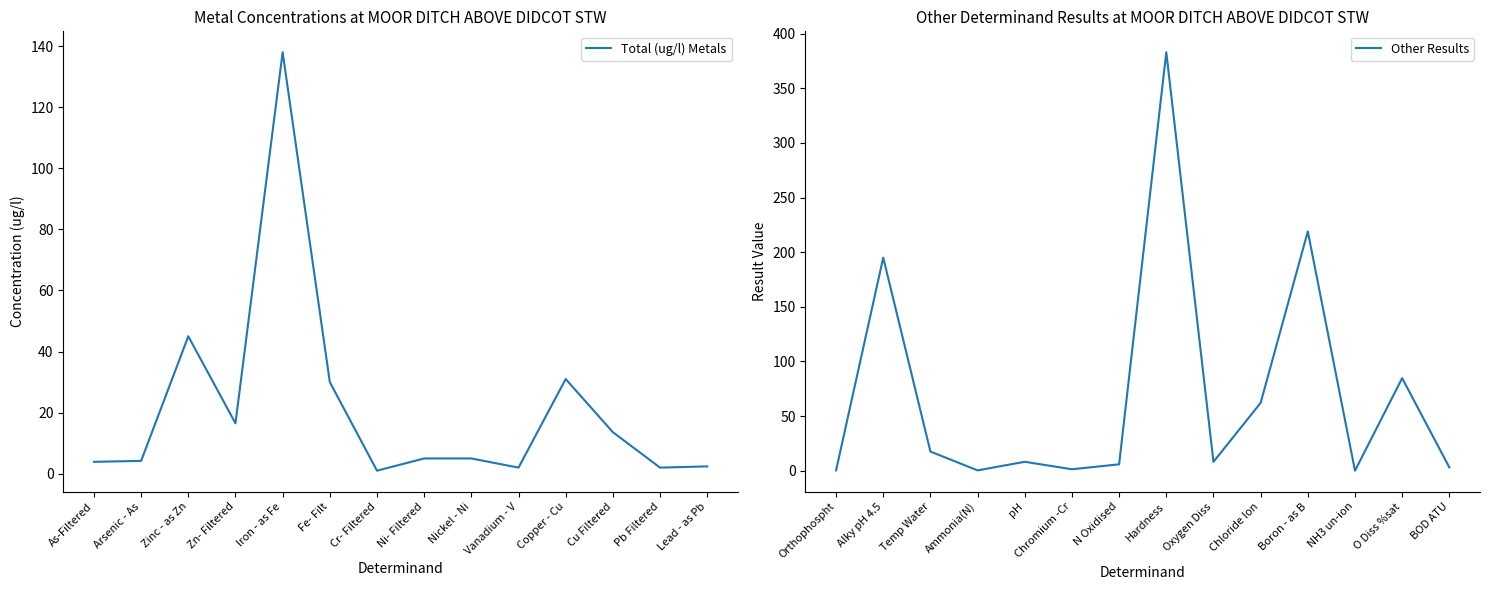

Which category has the highest value in the Other Results series?

Hardness